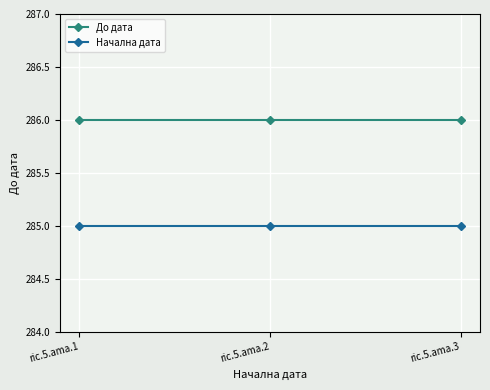

The value of Начална дата at ric.5.ama.2 is 464. True or false?

False